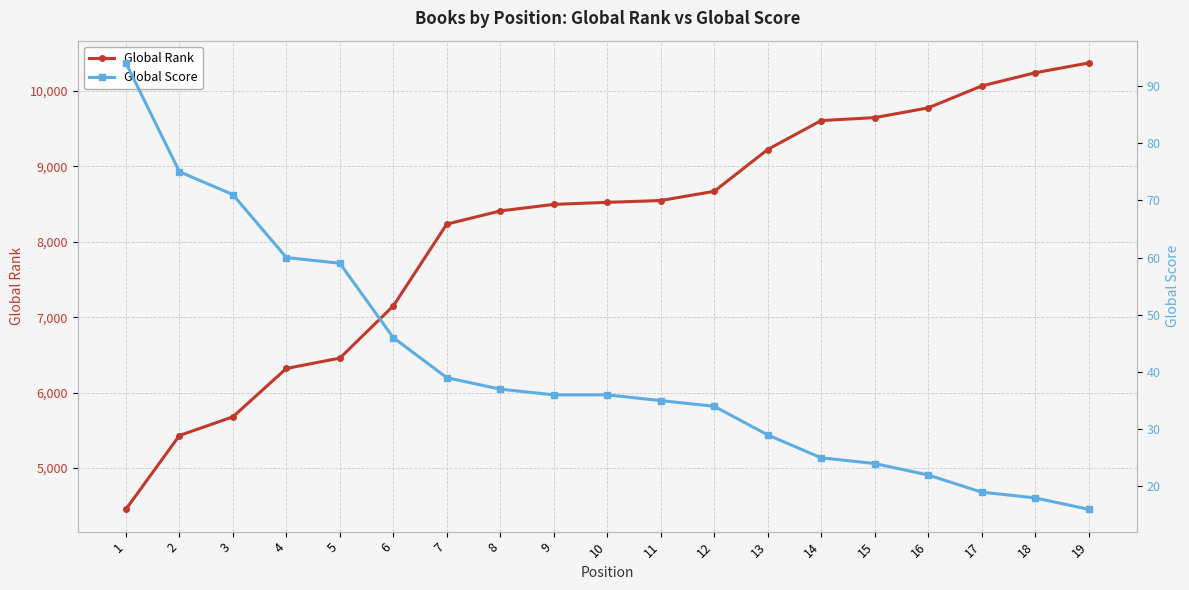

Which series has the largest total across all categories?

Global Rank